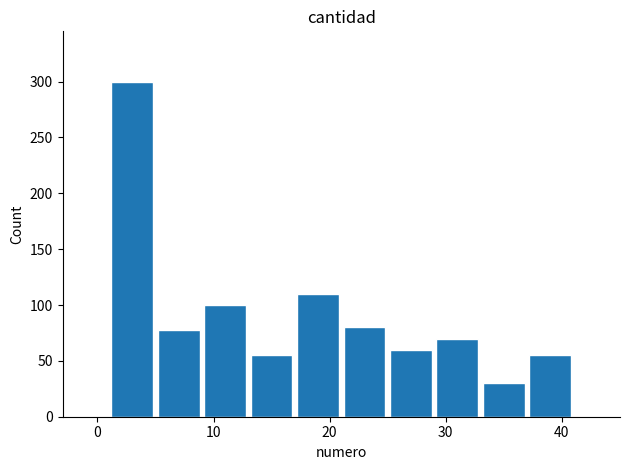

What is the value of the 9th bar from the left?

30